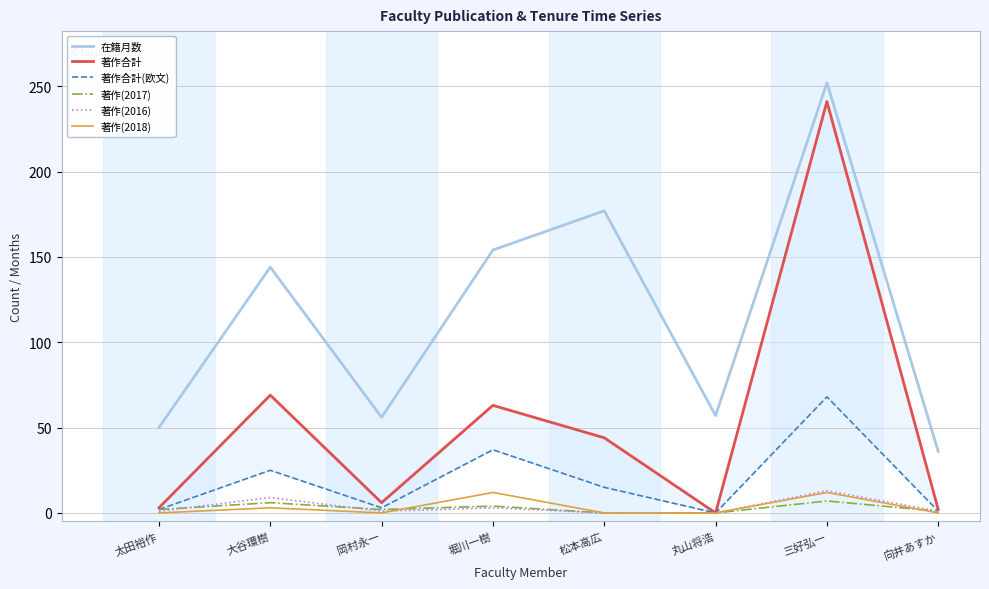

Between 太田裕作 and 岡村永一, which is larger?

岡村永一